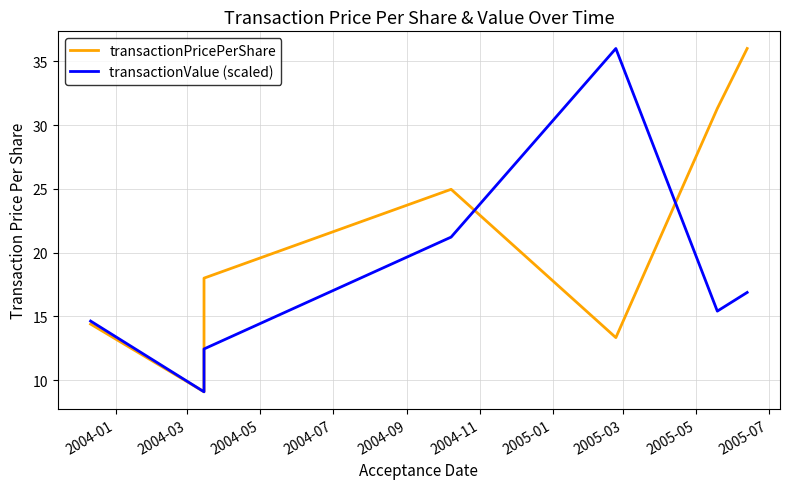

Which series has the largest range (max minus min)?

transactionPricePerShare